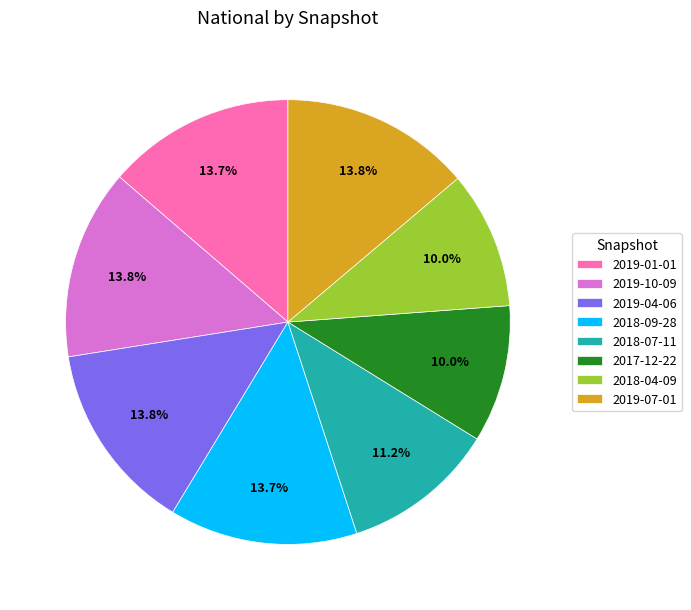

Which has a higher value, 2017-12-22 or 2019-10-09?

2019-10-09